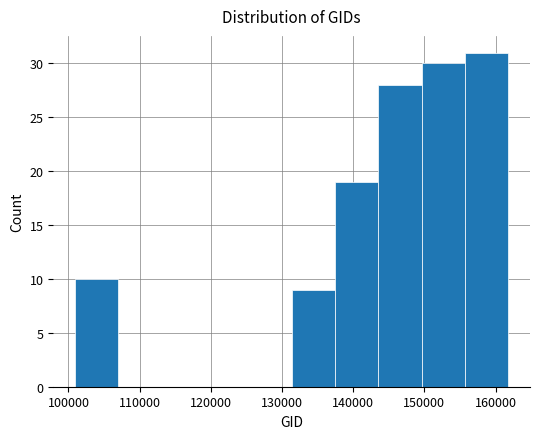

What is the height of the bar covering 156000 to 162000 on the x-axis? Neither the bar edges nor the heights are printed on the chart, so give them approximately, as read against the axes.

31